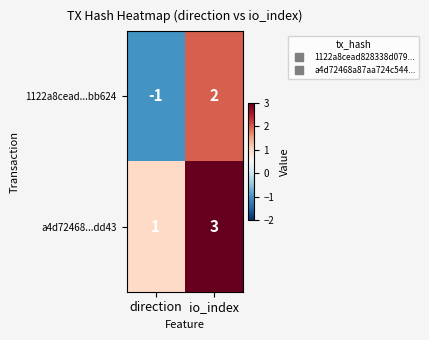

Between direction and io_index, which series saw the biggest shift?

1122a8cead...bb624